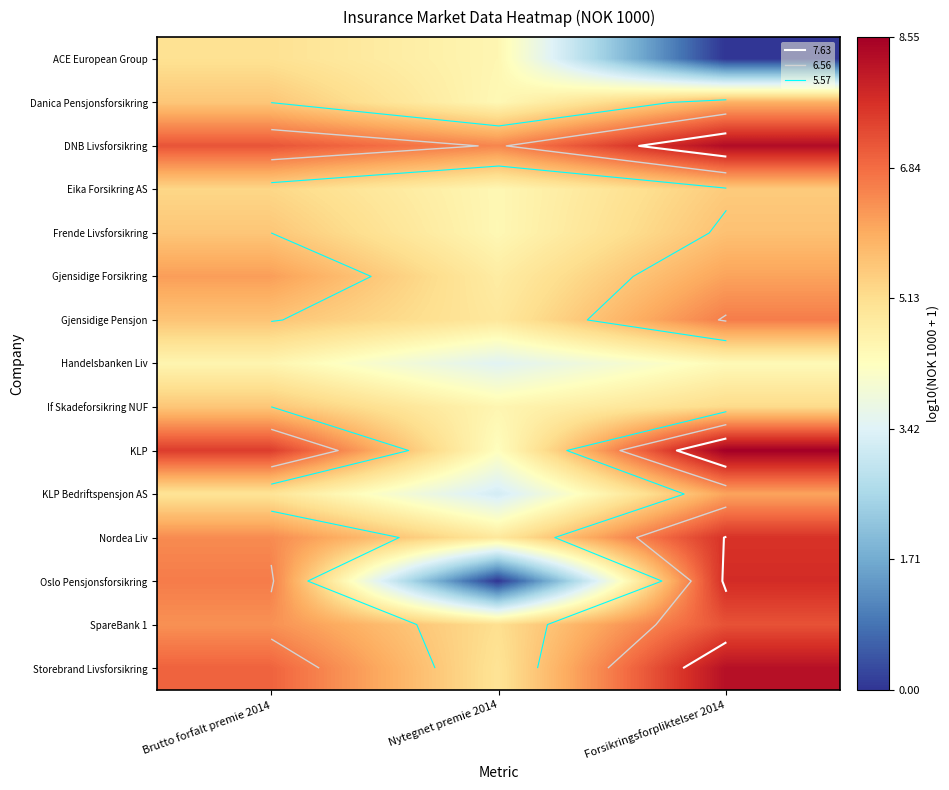

How many data points in Danica Pensjonsforsikring are above 5?

2